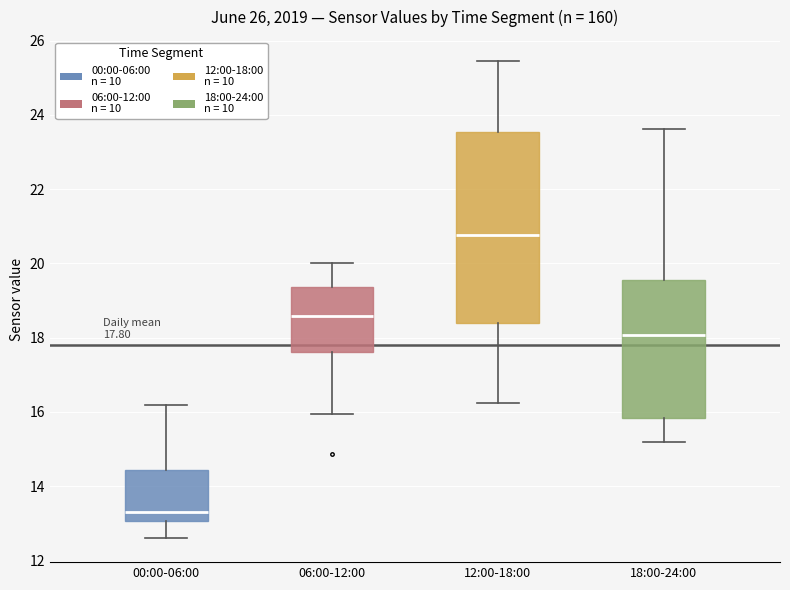

Which box has the lowest median line?

00:00-06:00